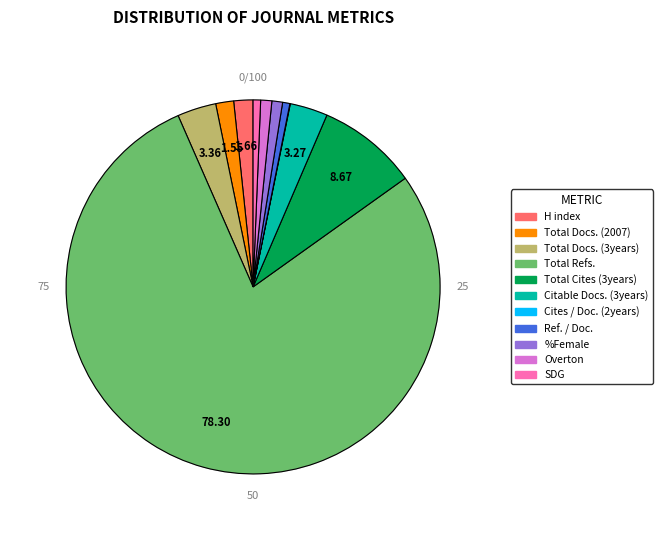

Which slice is the largest?

Total Refs.